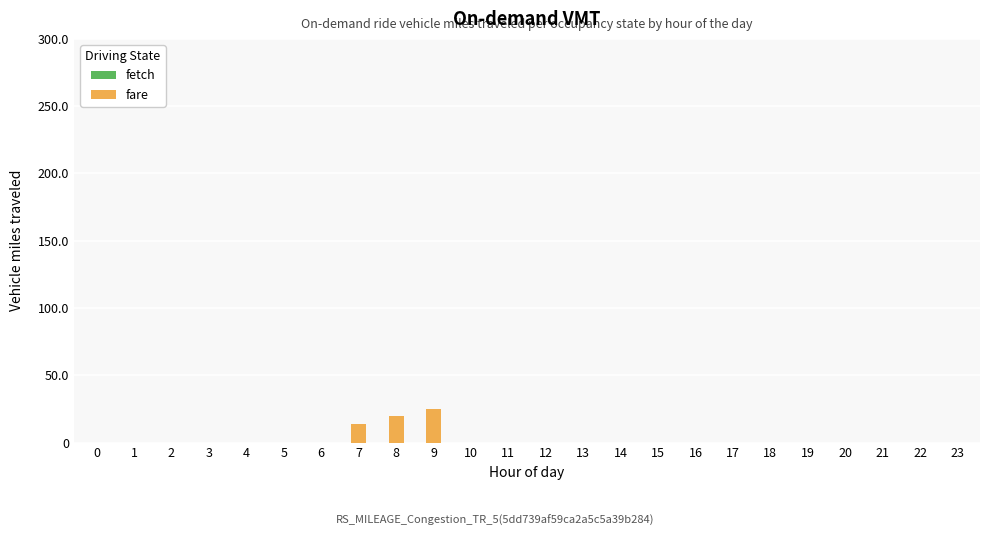

How many categories are shown in the chart?

24